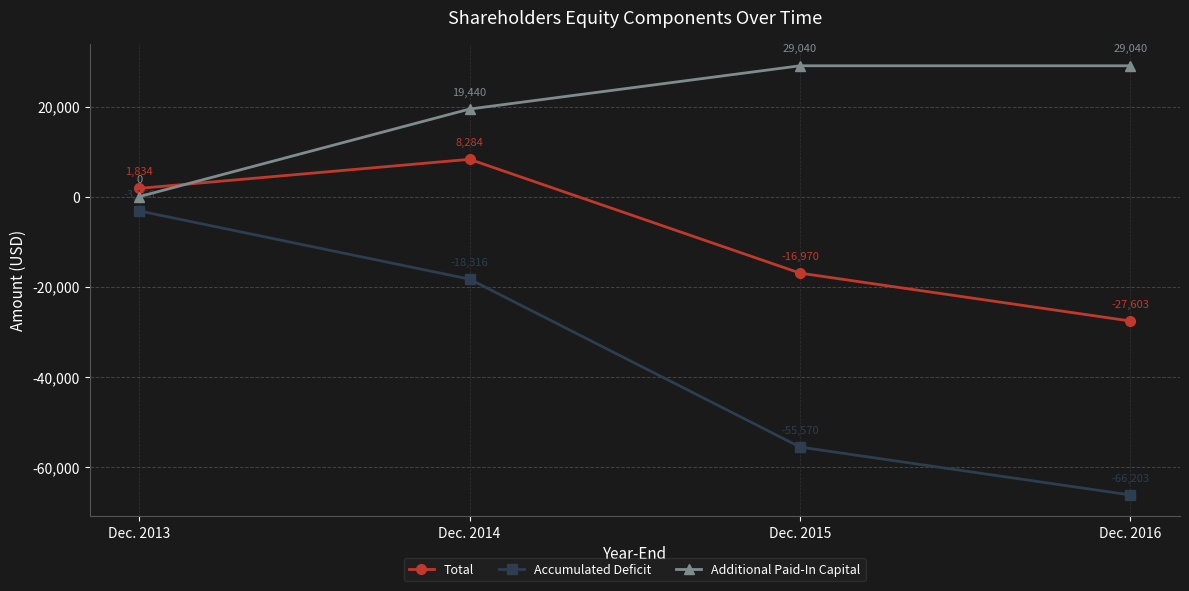

Between Dec. 2014 and Dec. 2016, which series saw the biggest shift?

Accumulated Deficit